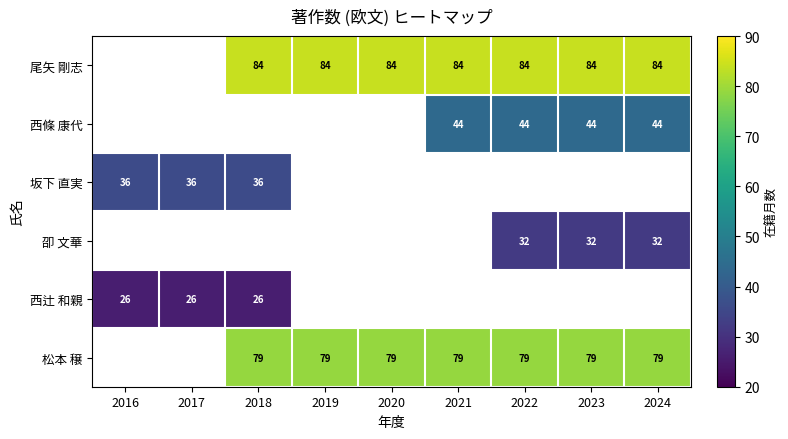

The value of 西條 康代 at 2023 is 57. True or false?

False